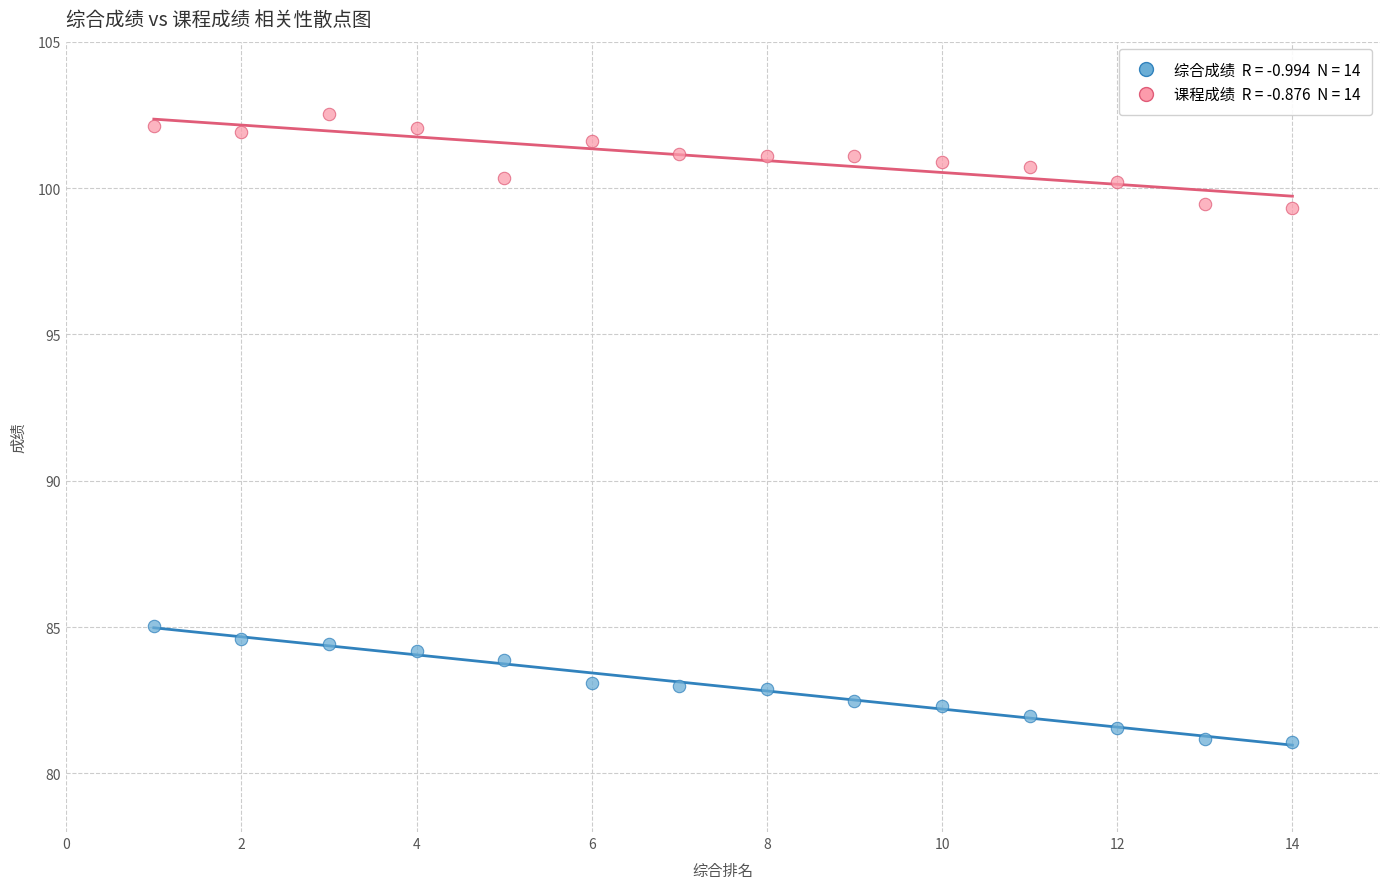

Across all data points, what is the range of X values (max minus min)?

13.0